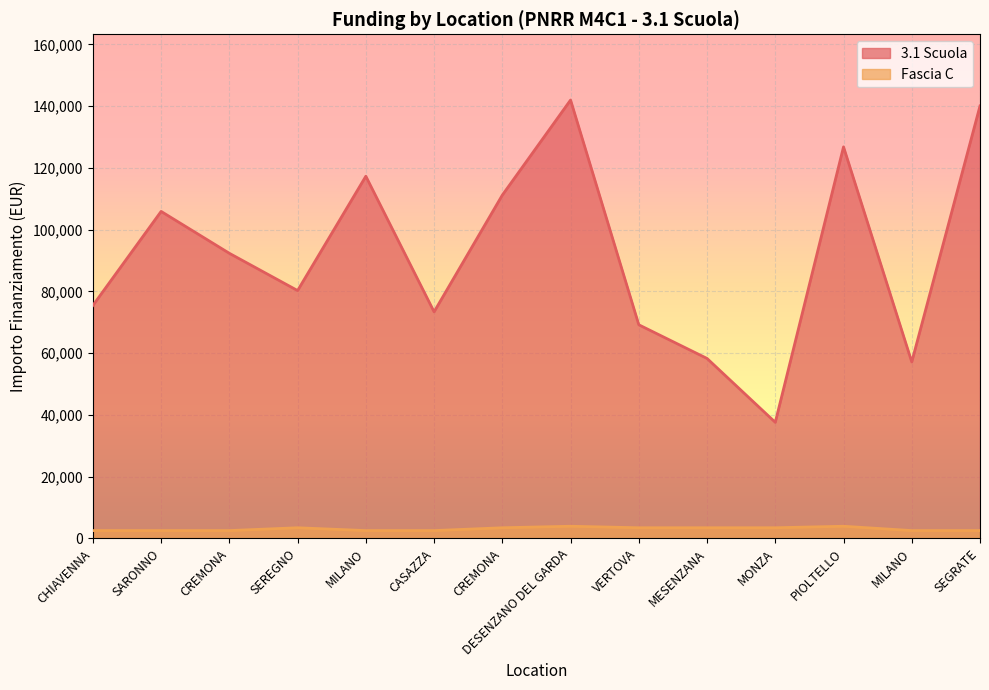

Which category has the highest value in the 3.1 Scuola series?

DESENZANO DEL GARDA